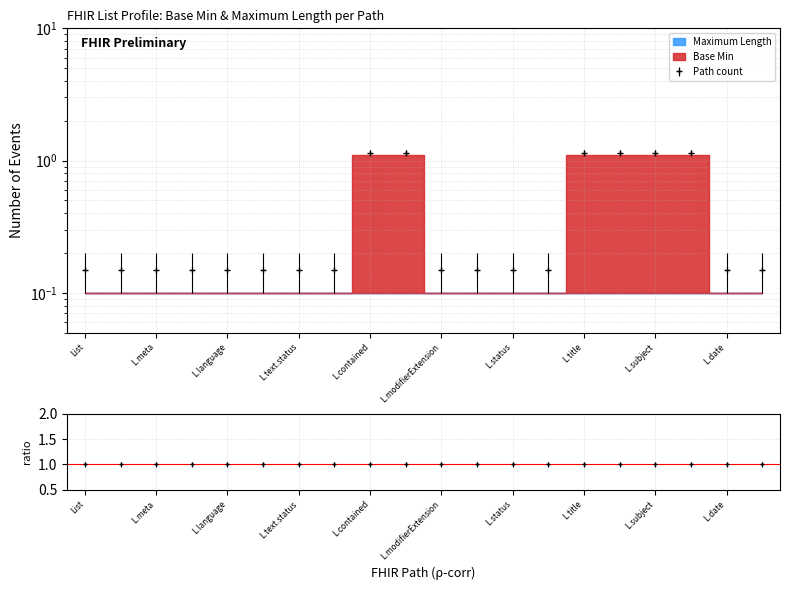

What is the approximate value at L.modifierExtension?

0.2